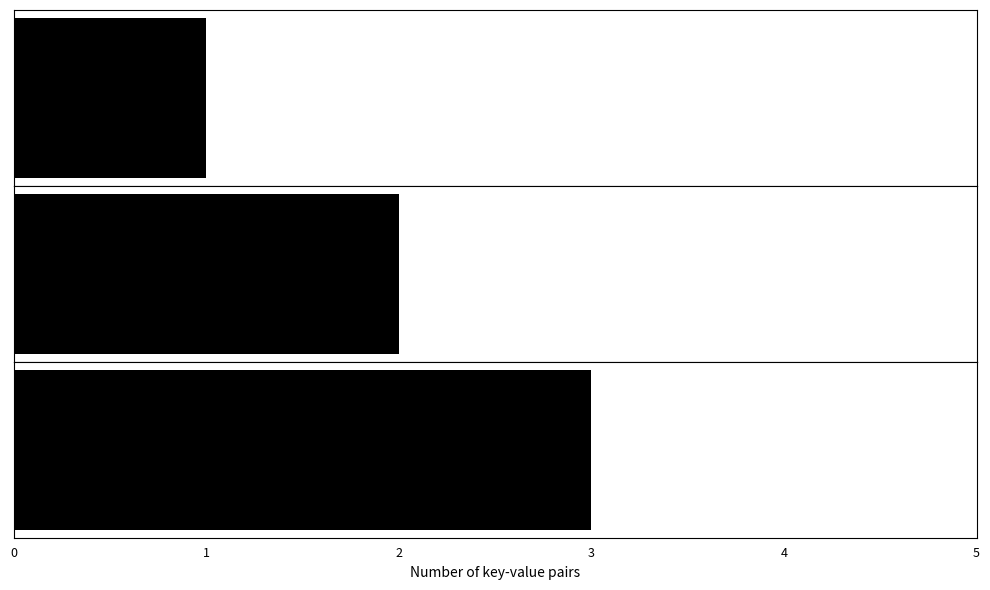

Read the value at C.

3